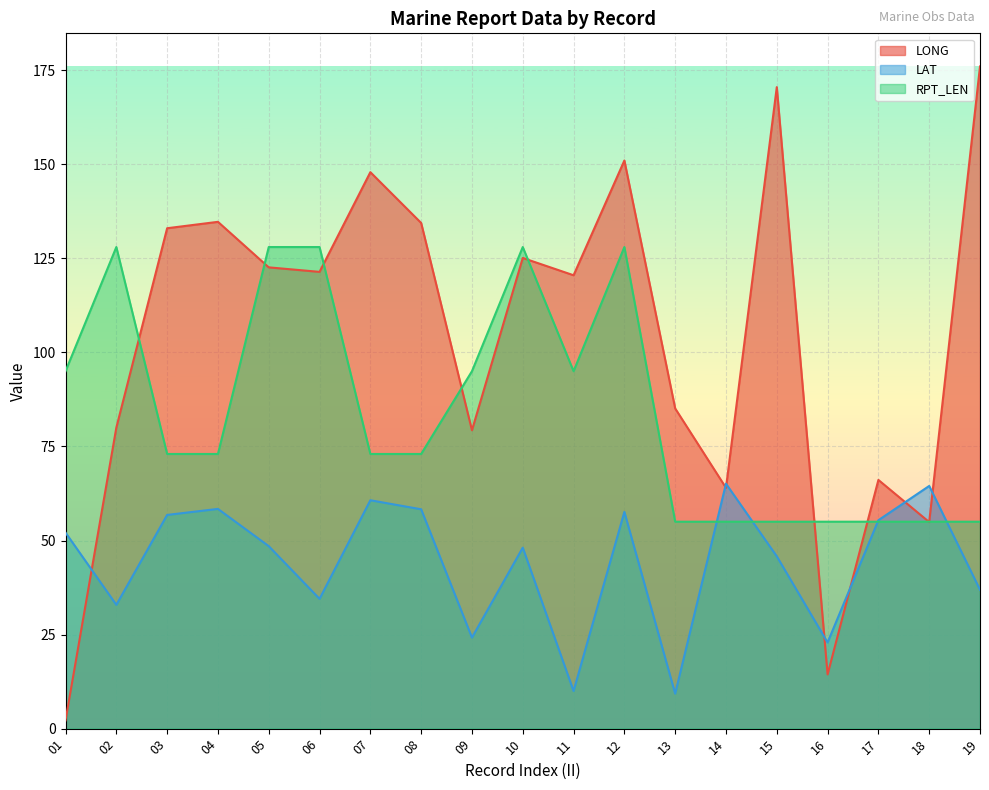

In RPT_LEN, how many points are lower than both neighbors (excluding endpoints)?

1